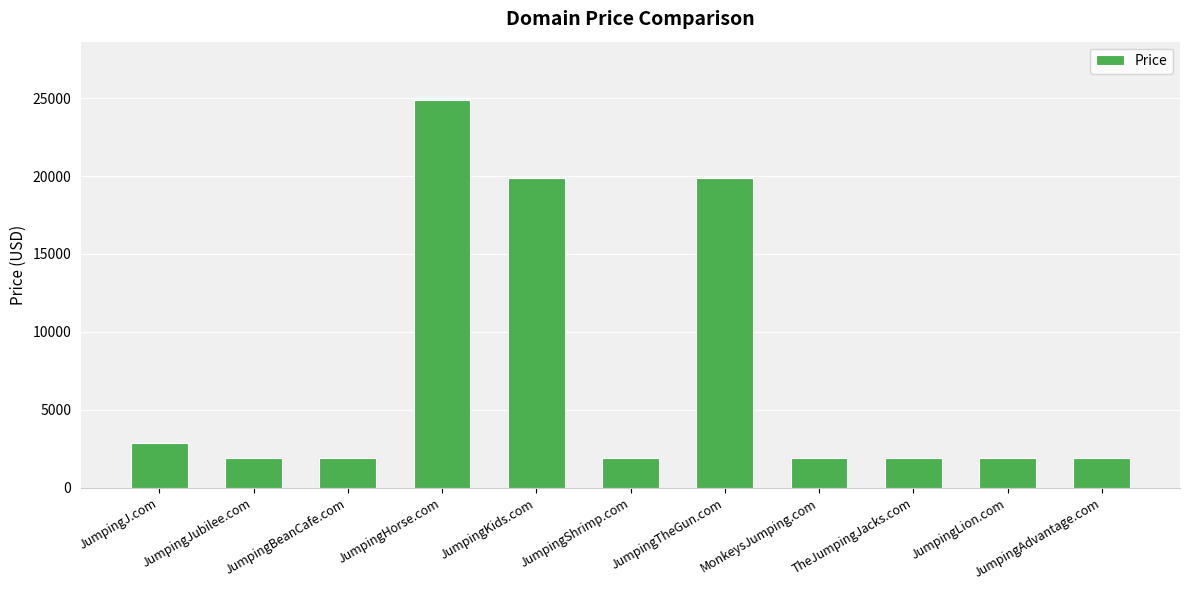

What is the sum of the values at JumpingJ.com and JumpingShrimp.com?

4776